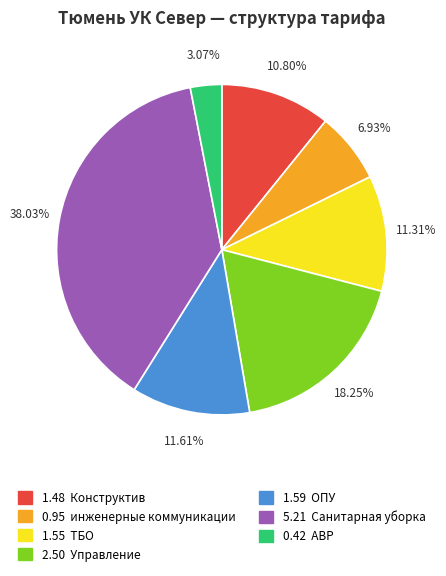

Does any single category account for the majority?

No